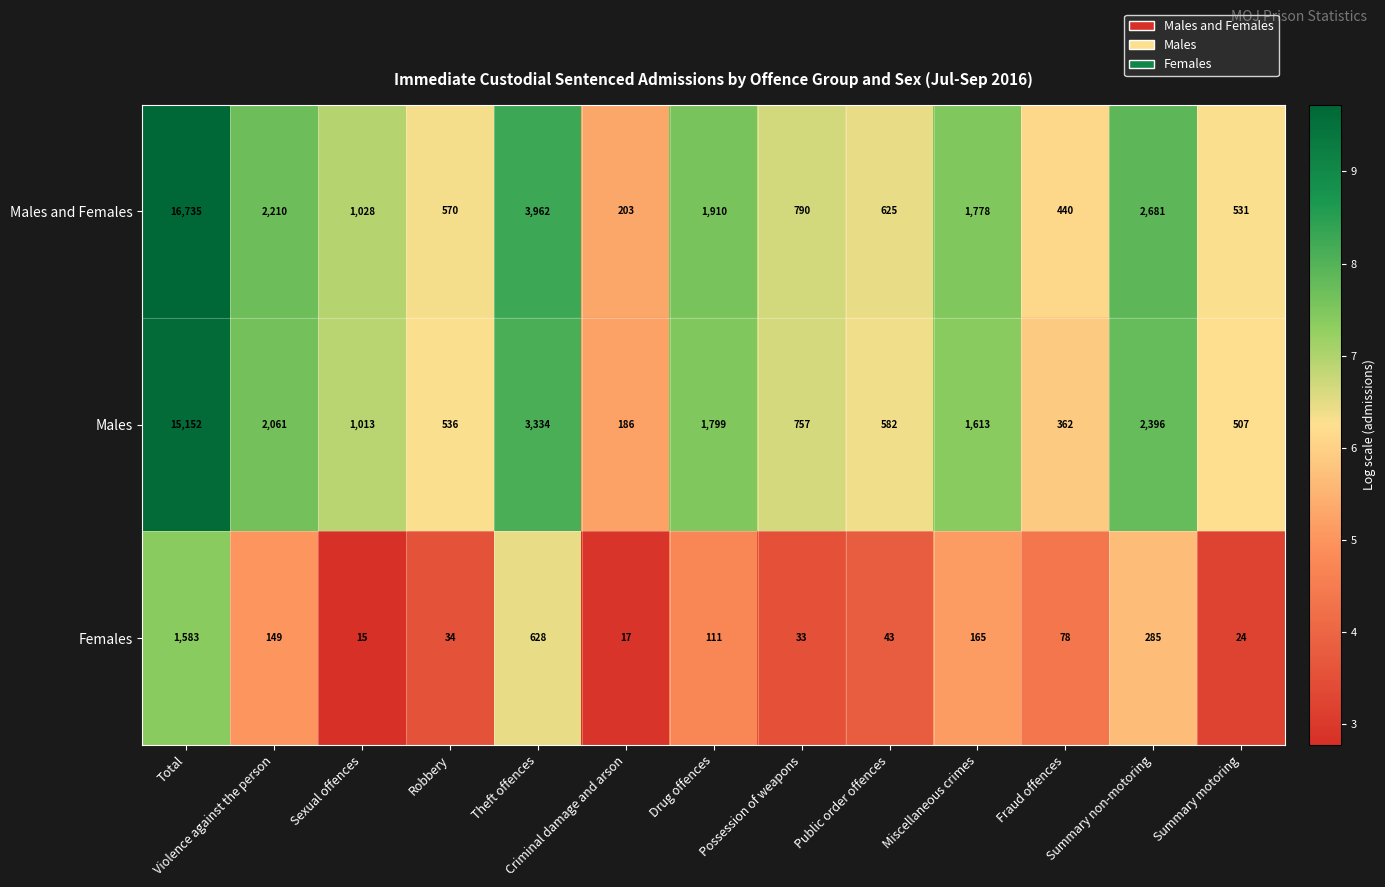

The value of Males at Fraud offences is 506. True or false?

False